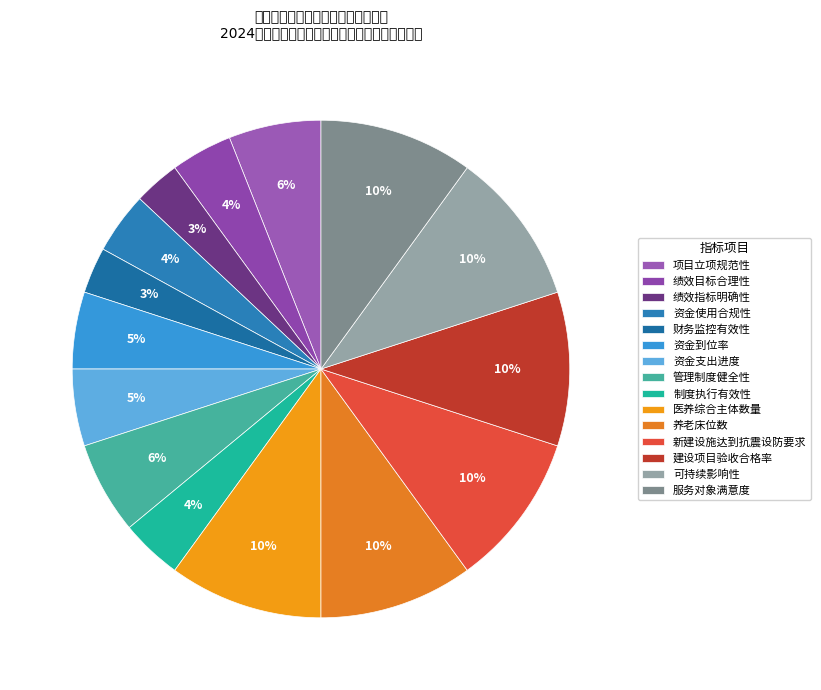

To the nearest percent, what is the difference between the 绩效目标合理性 and 建设项目验收合格率 slice percentages?

6%